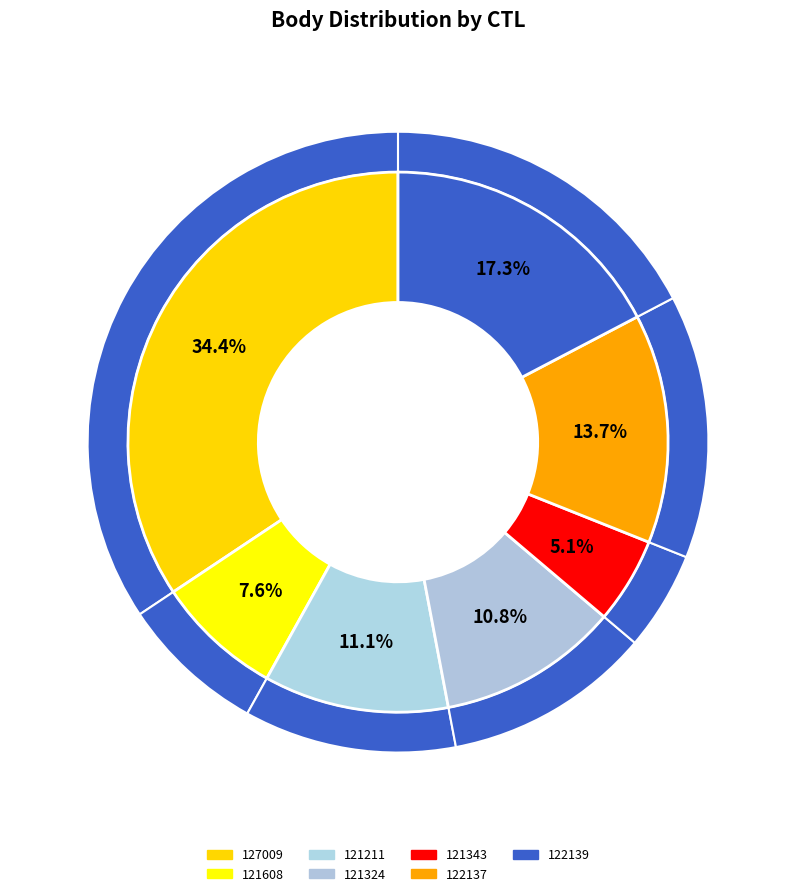

Which category has the smallest portion of the pie?

121343